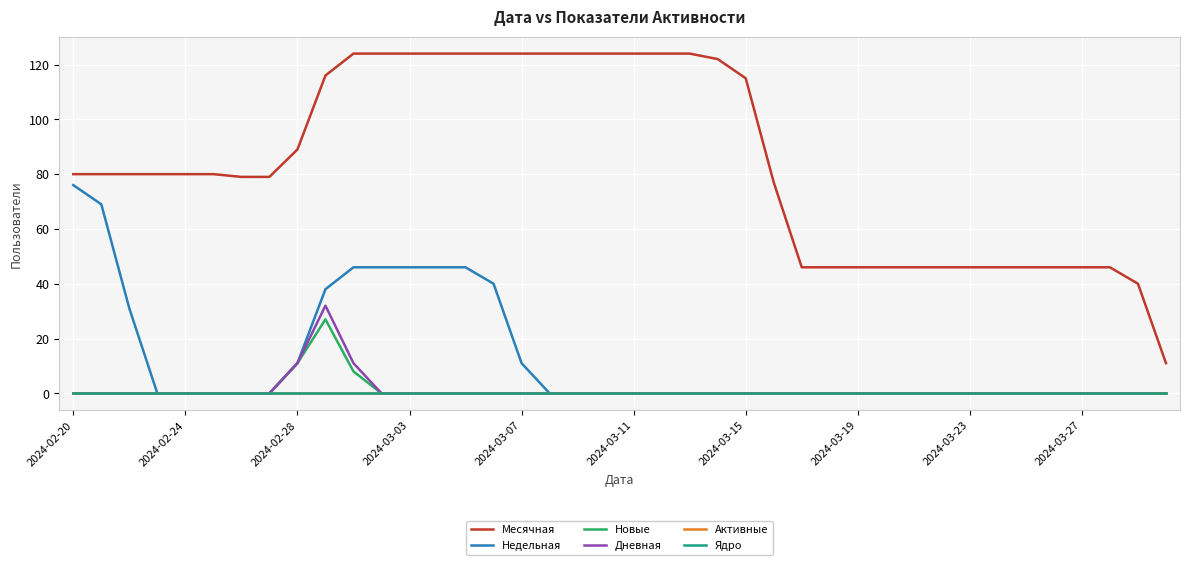

Does the chart have visible grid lines?

Yes